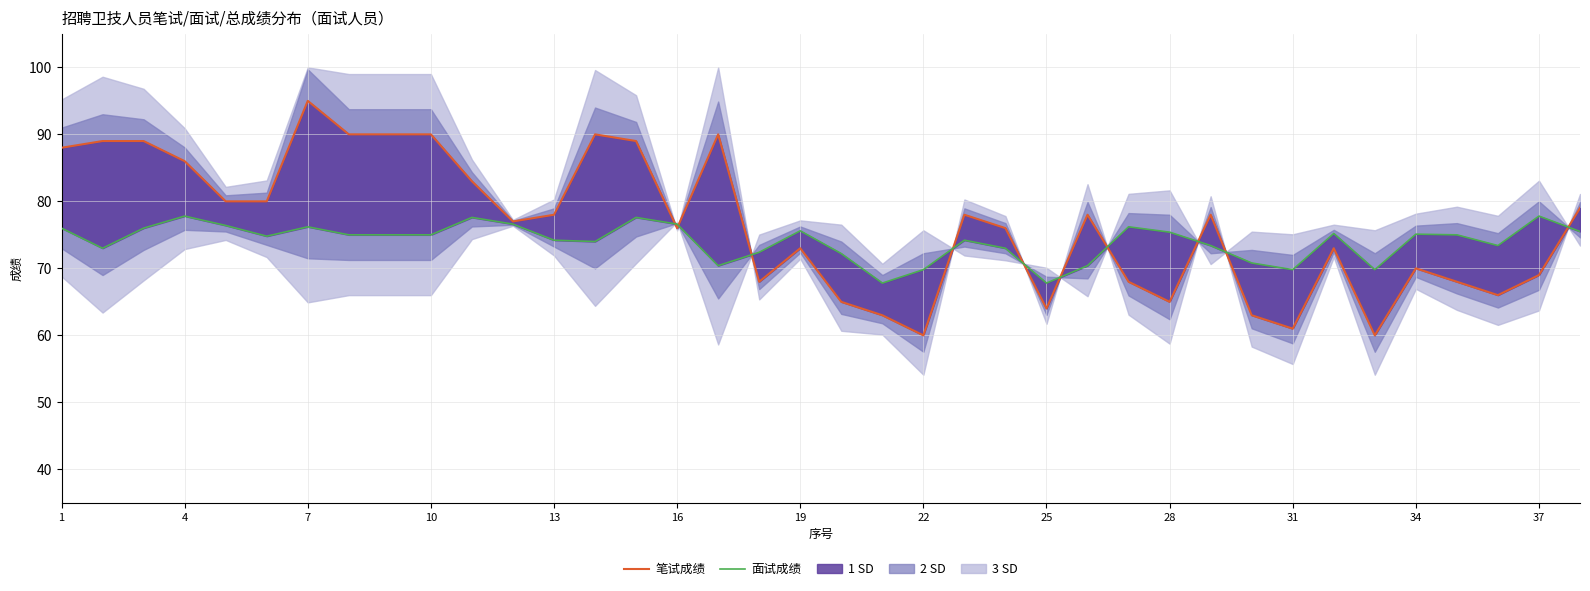

How many lines are shown in the chart?

2